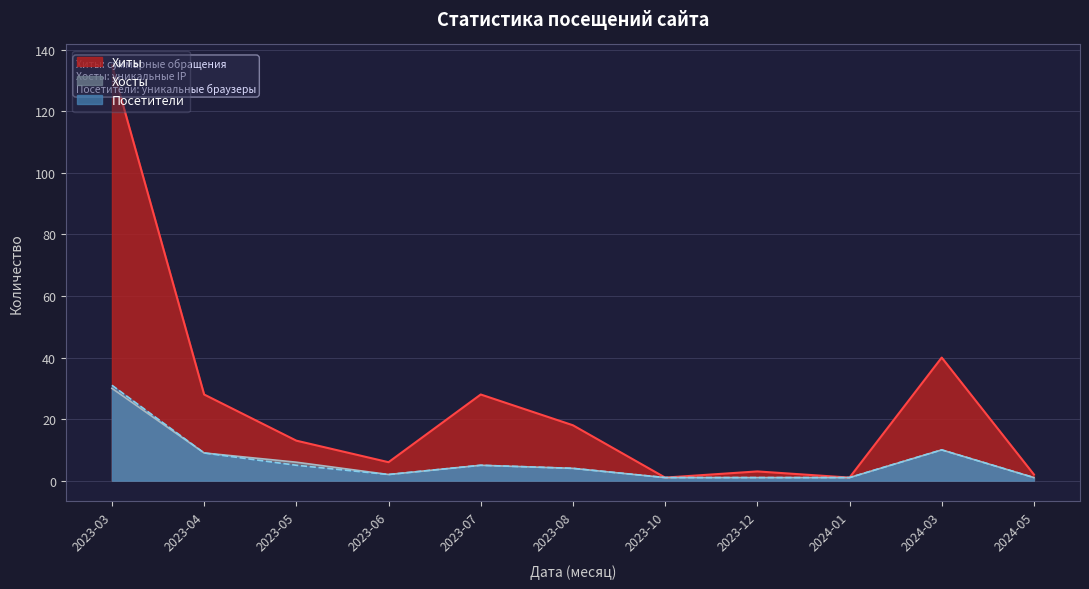

Which series changed the most between 2023-05 and 2024-01?

Хиты